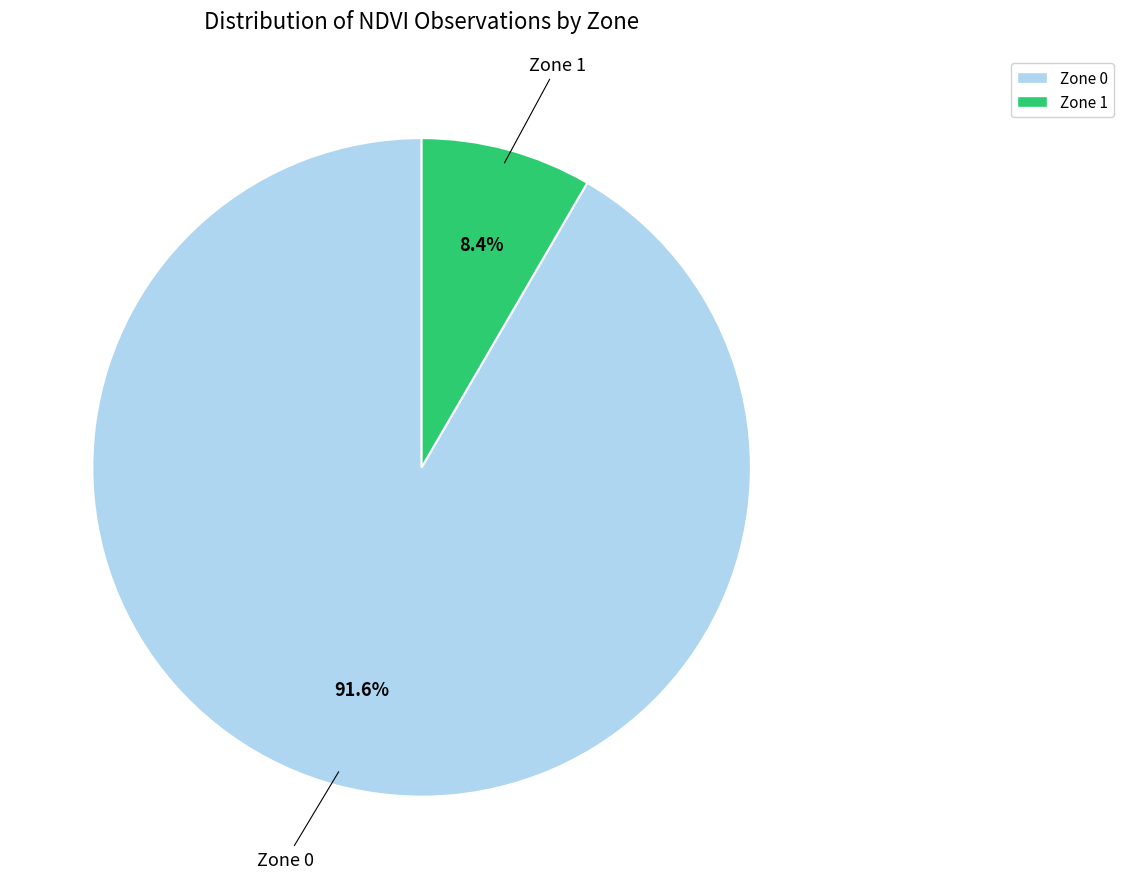

To the nearest percent, what portion does Zone 0 represent?

92%